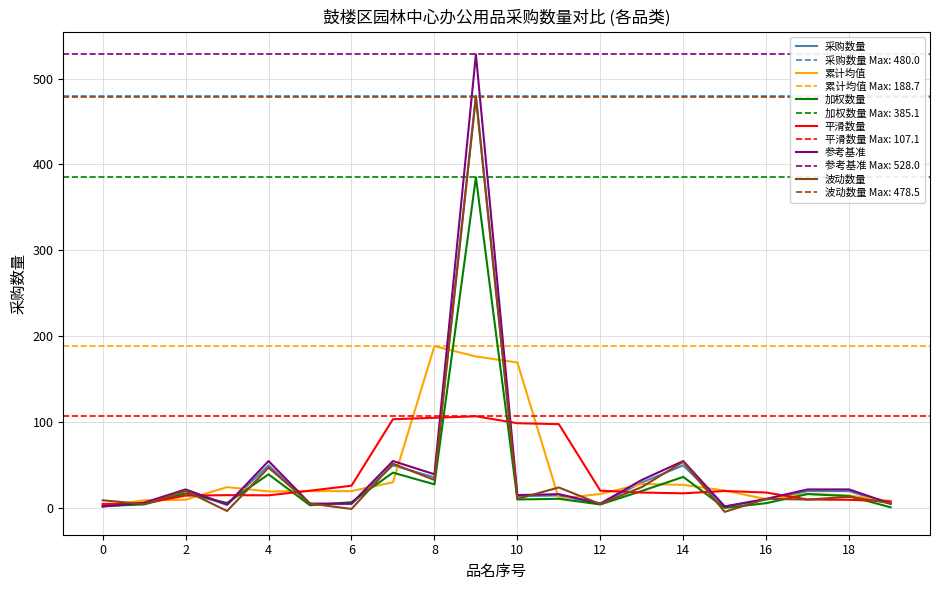

Which series ends up on top after the final intersection of 平滑数量 and 累计均值?

累计均值